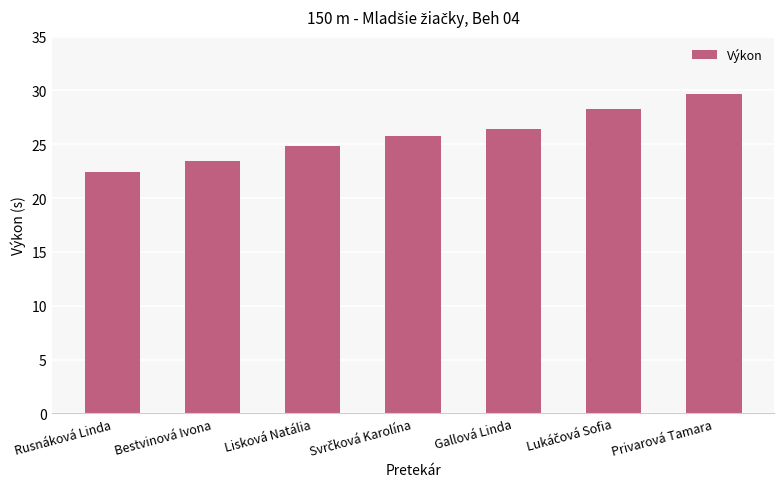

Read the value at Rusnáková Linda.

22.4